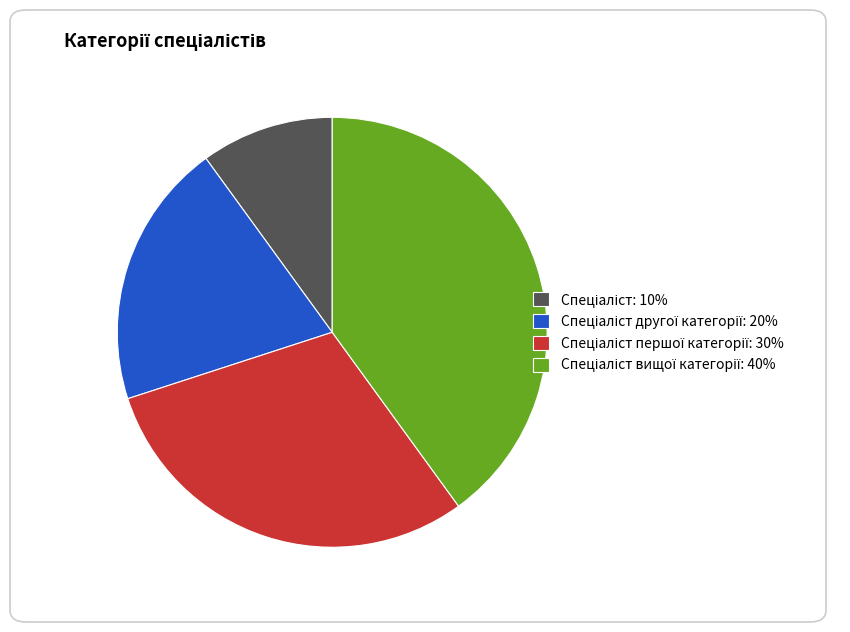

Is there any slice that represents more than half of the pie?

No